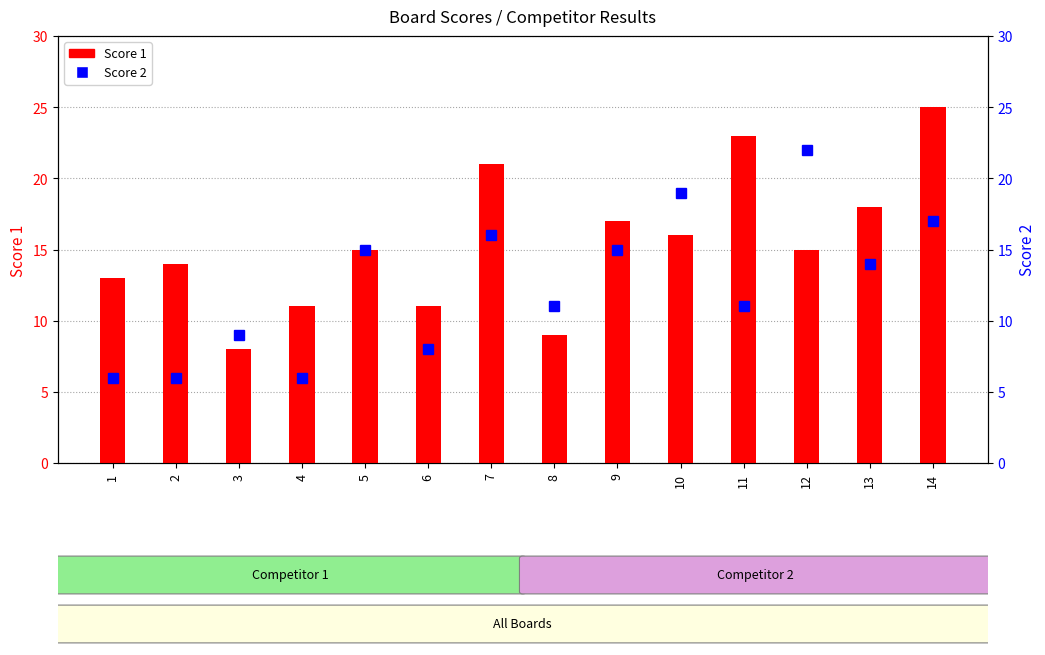

At which label is Score 1 closest to 16?

10